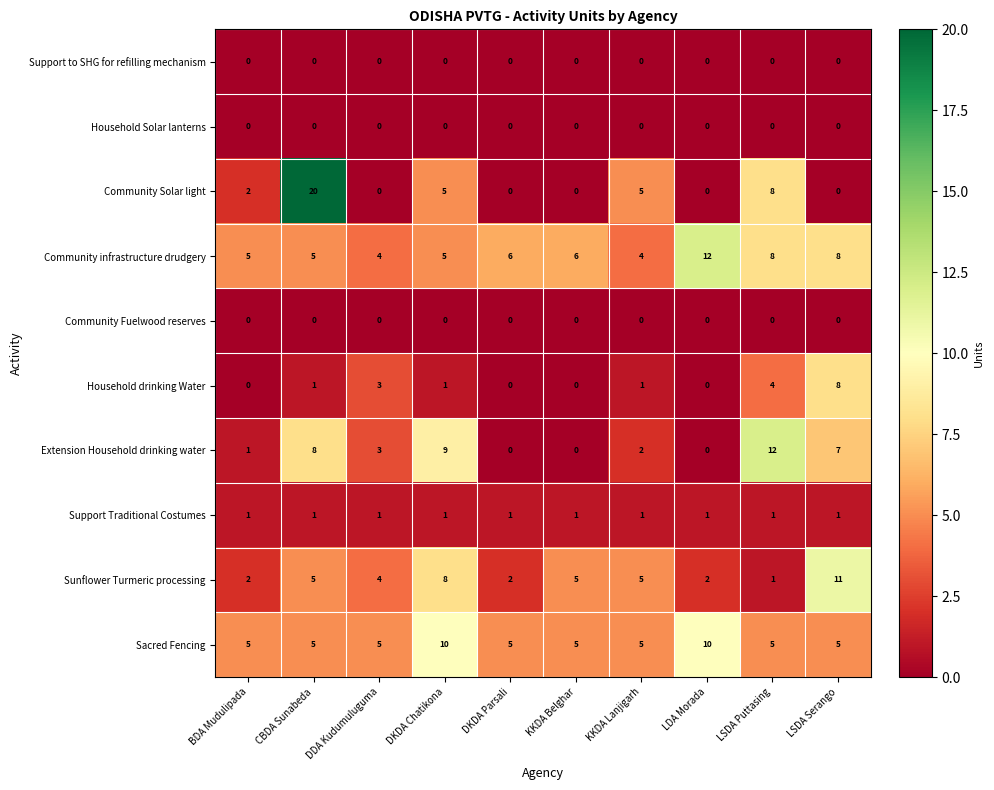

The value of Extension Household drinking water at CBDA Sunabeda is 11. True or false?

False